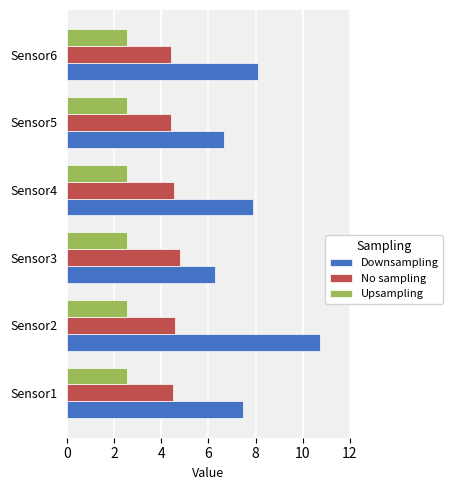

Count the number of data series in this chart.

3